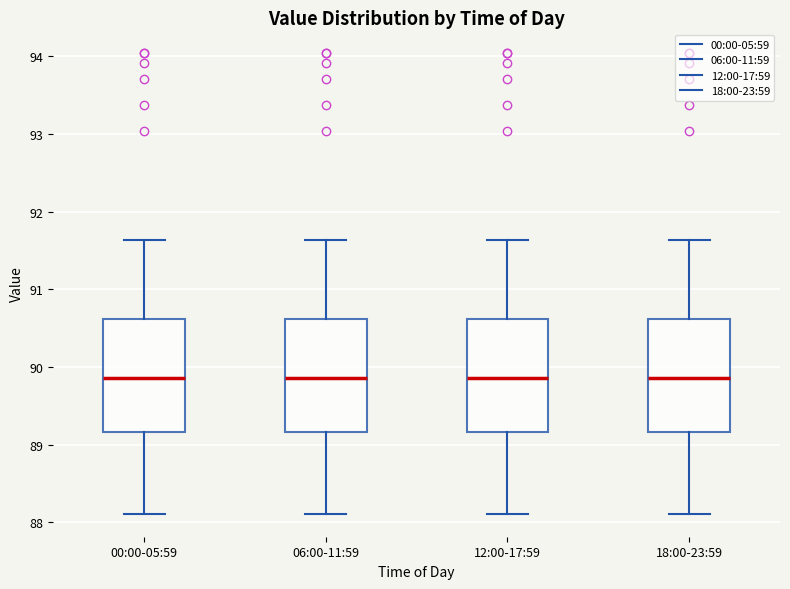

Reading left to right, transcribe this box plot: for each box, give where its median line is, the range the box spans, and where its two whiskers end, as read against the y-axis. The values are not printed on the chart, so give them approximately, as read against the axis.

00:00-05:59: median 89.9, box 89.2 to 90.6, whiskers 88.1 to 91.6
06:00-11:59: median 89.9, box 89.2 to 90.6, whiskers 88.1 to 91.6
12:00-17:59: median 89.9, box 89.2 to 90.6, whiskers 88.1 to 91.6
18:00-23:59: median 89.9, box 89.2 to 90.6, whiskers 88.1 to 91.6